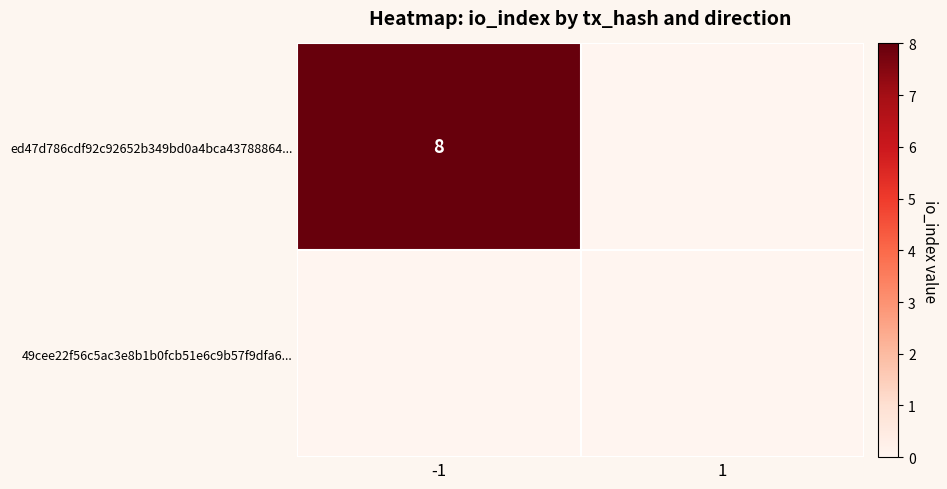

Which series has the widest spread of values?

ed47d786cdf92c92652b349bd0a4bca43788864...